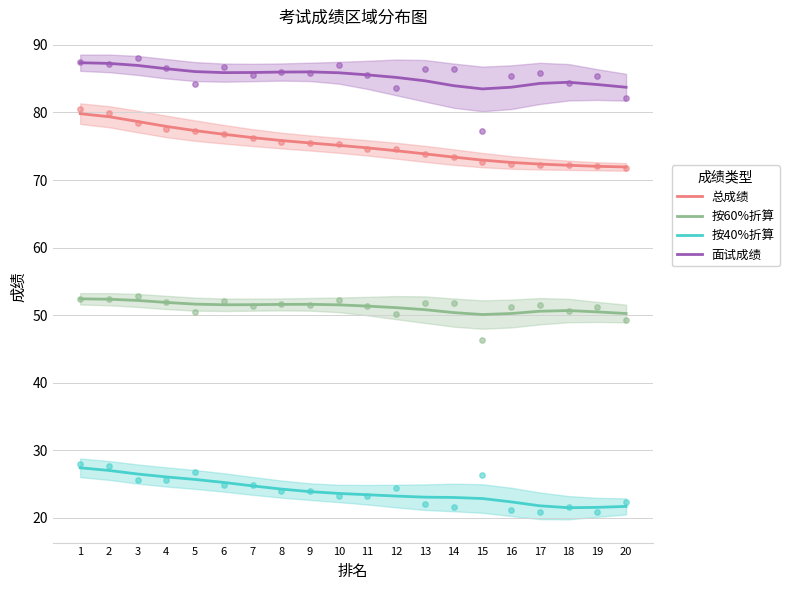

Which series contains the highest Y value?

面试成绩